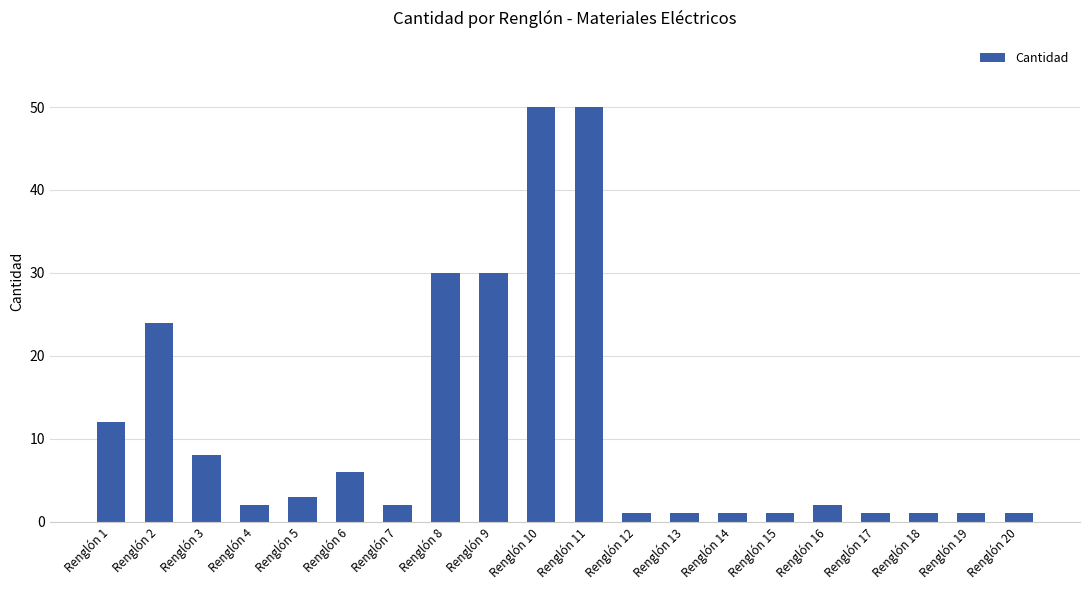

Reading left to right, what are all the values shown in this chart?

12	24	8	2	3	6	2	30	30	50	50	1	1	1	1	2	1	1	1	1